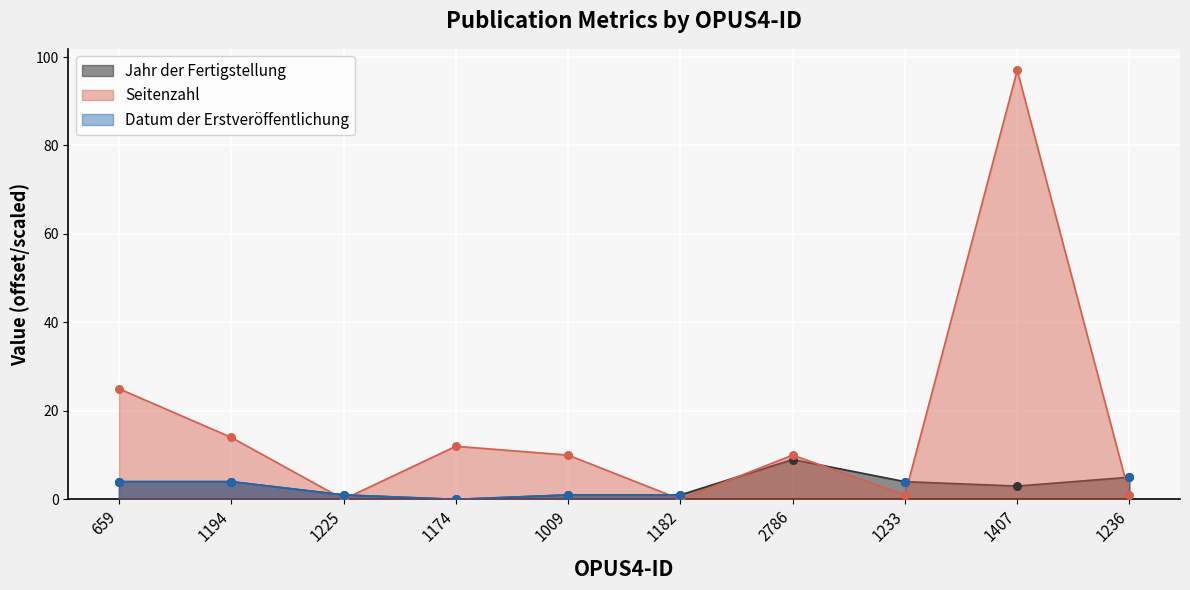

What value does the Jahr der Fertigstellung series have at 659?

4